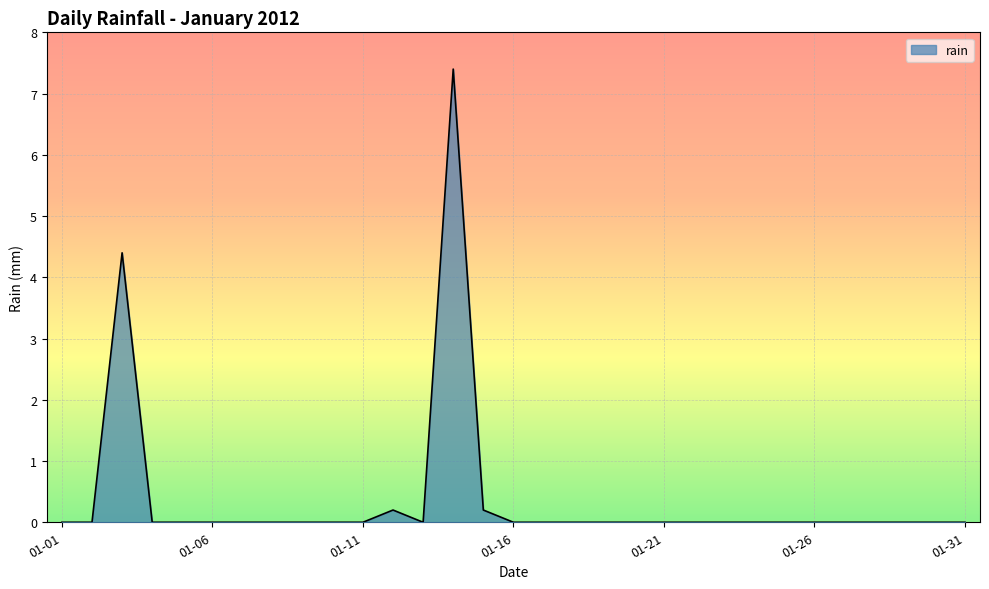

Does the chart have visible grid lines?

Yes